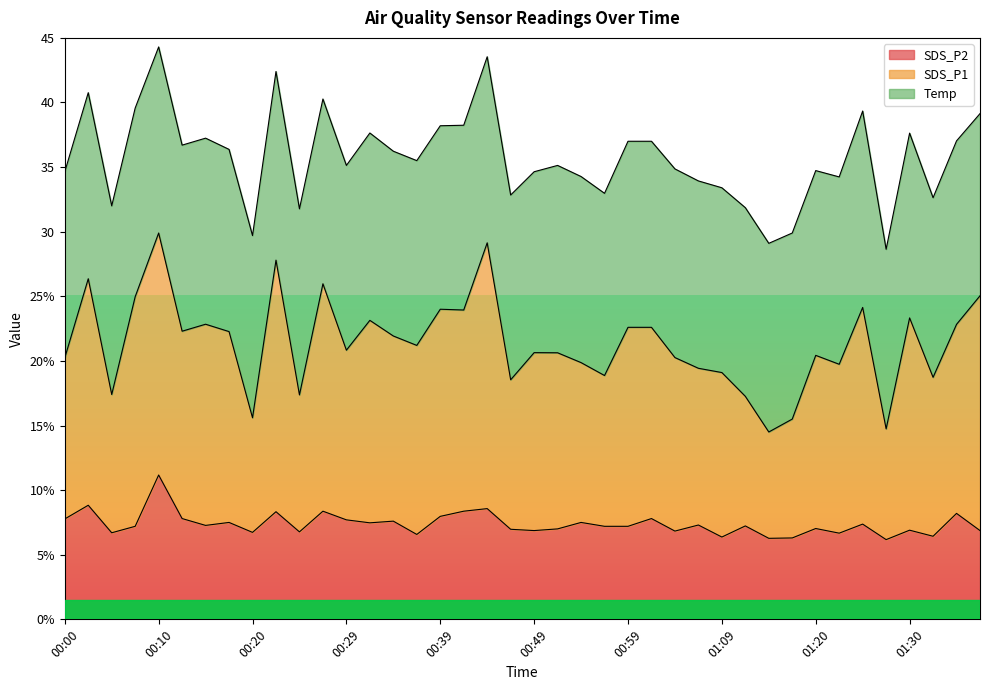

Is it true that SDS_P1 equals 17.4 at 00:24?

True